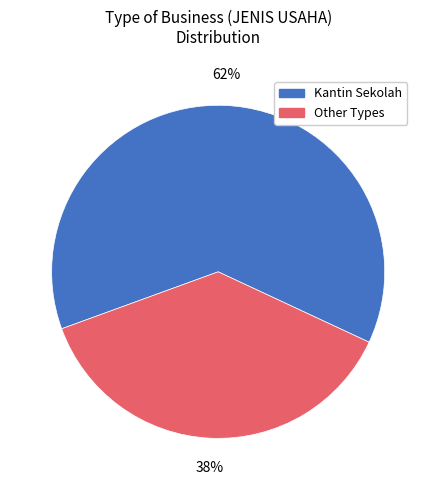

To the nearest percent, what is the average slice percentage?

50%